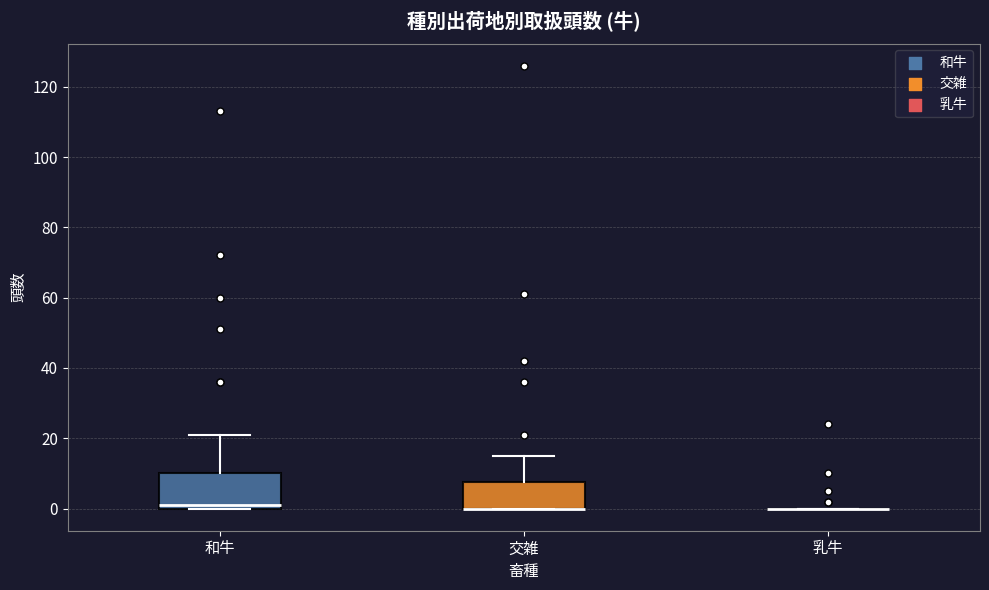

Which box is the tallest, from its lower edge to its upper edge?

和牛